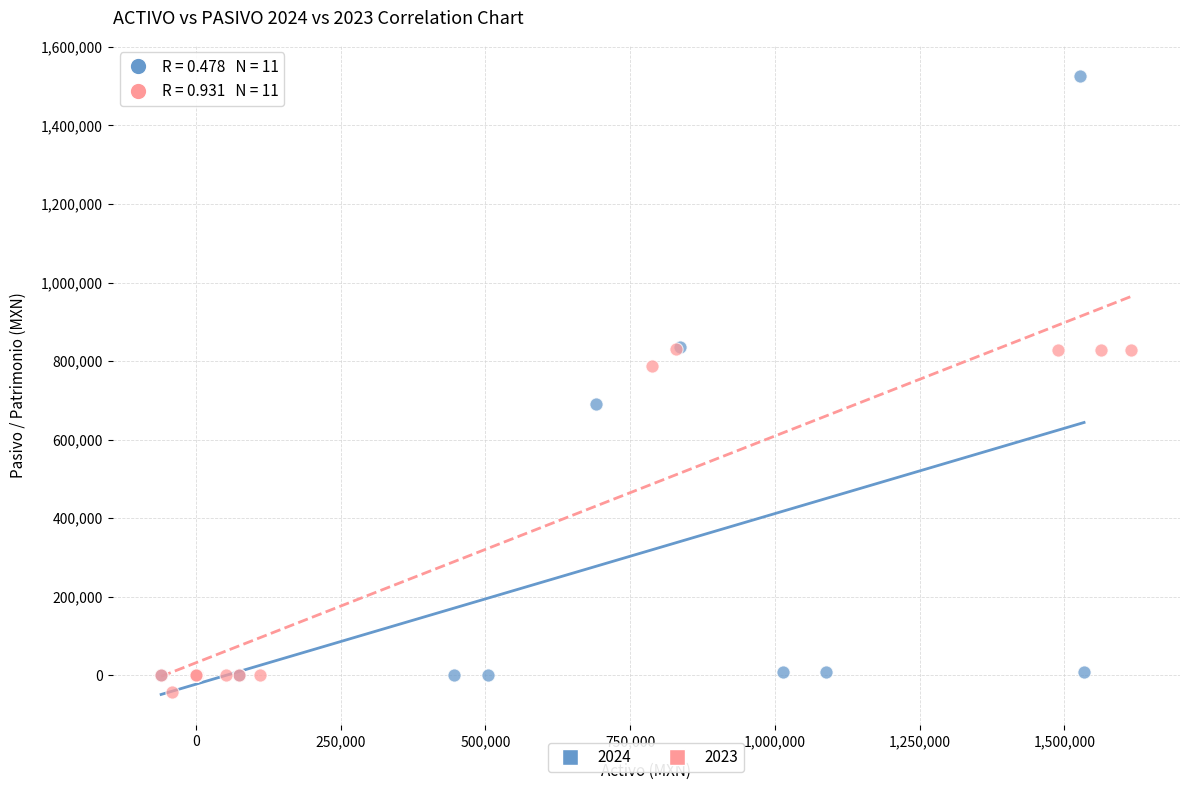

Which series has the widest spread of Y values?

2024